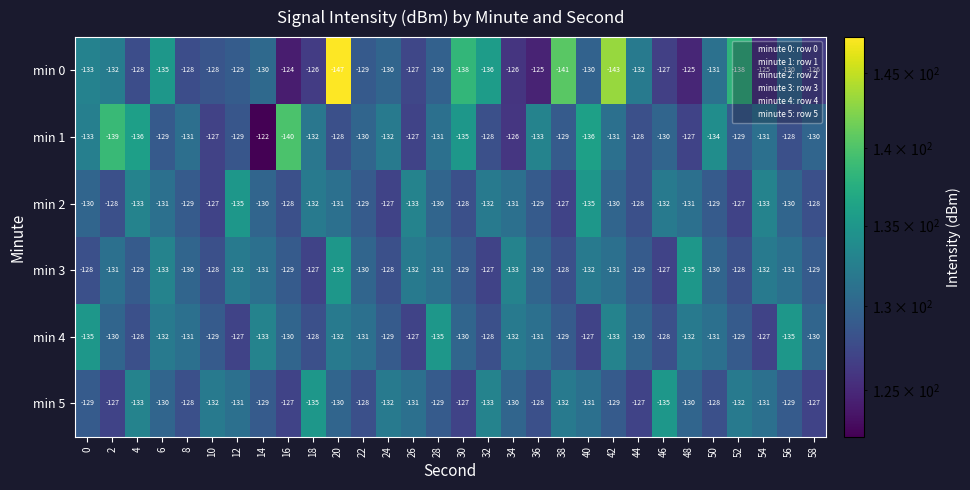

The value of min 4 at 58 is -130. True or false?

True